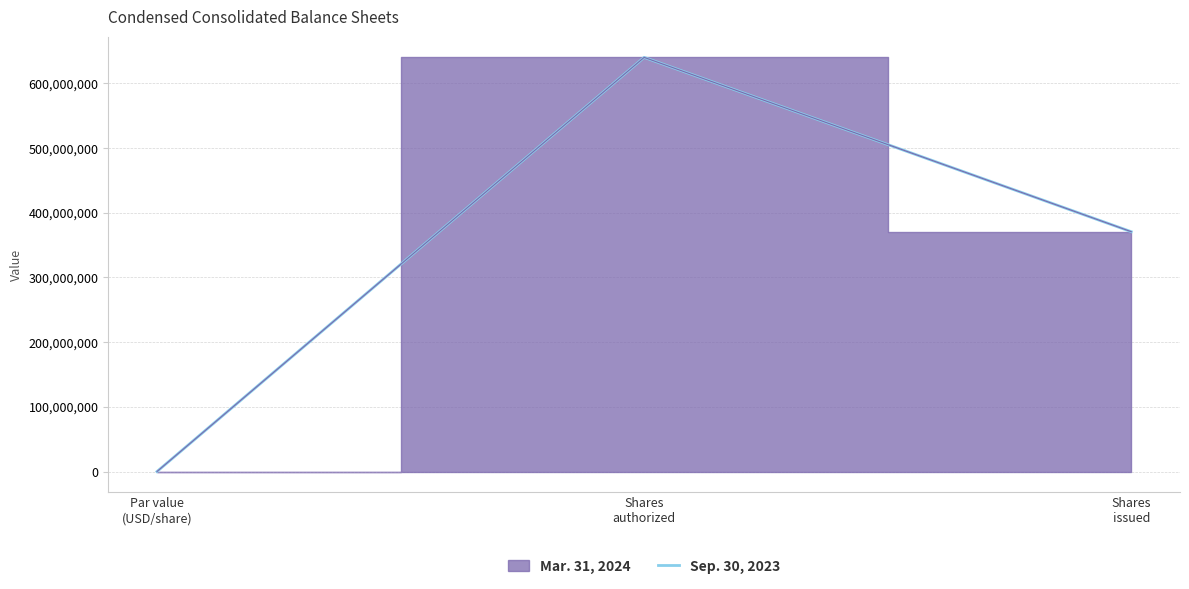

Rank the categories by value from lowest to highest.

Par value
(USD/share), Shares
issued, Shares
authorized